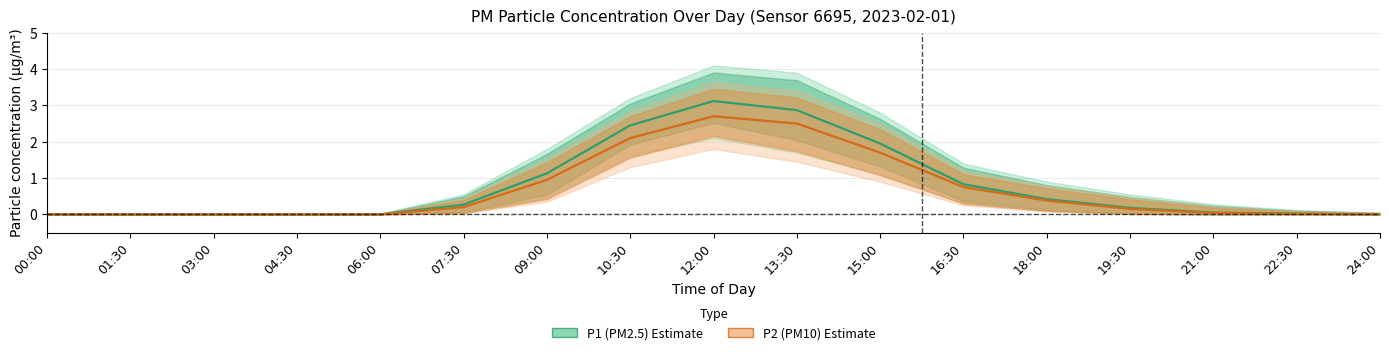

True or false: P1 (PM2.5) has a value of 1.9 at 04:30.

False